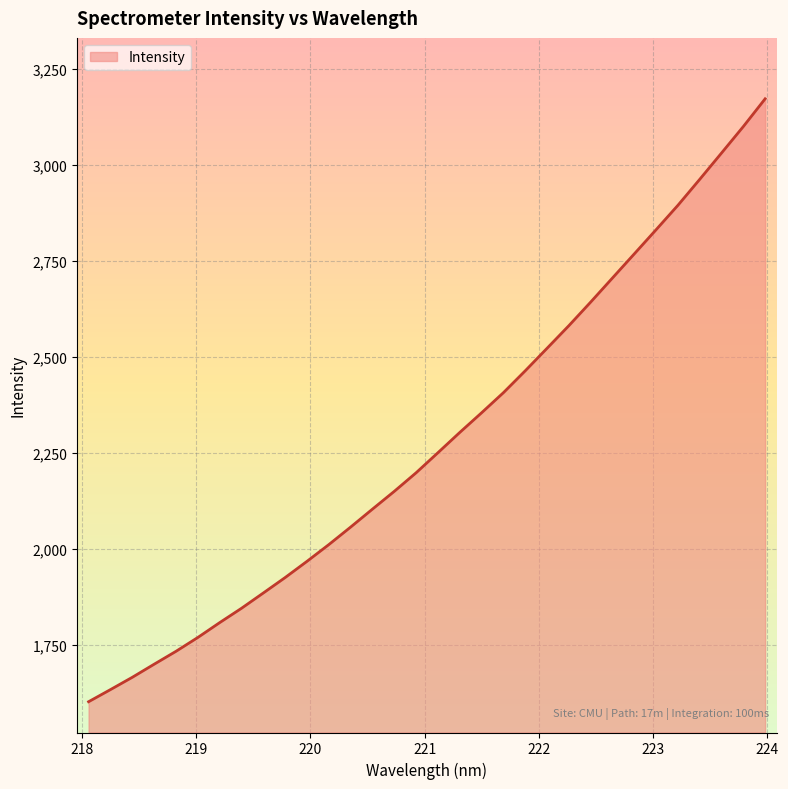

What is the greatest value displayed?

3172.0